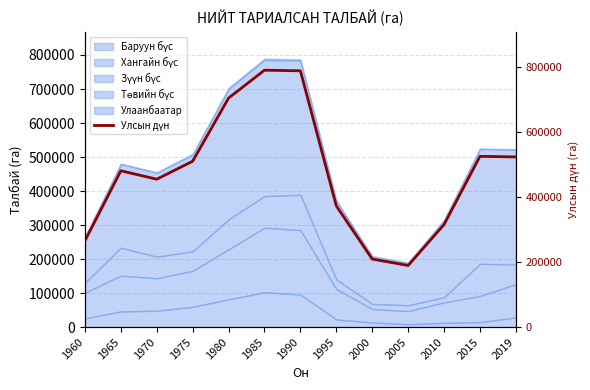

How many points are lower than both their immediate neighbors (excluding endpoints)?

2